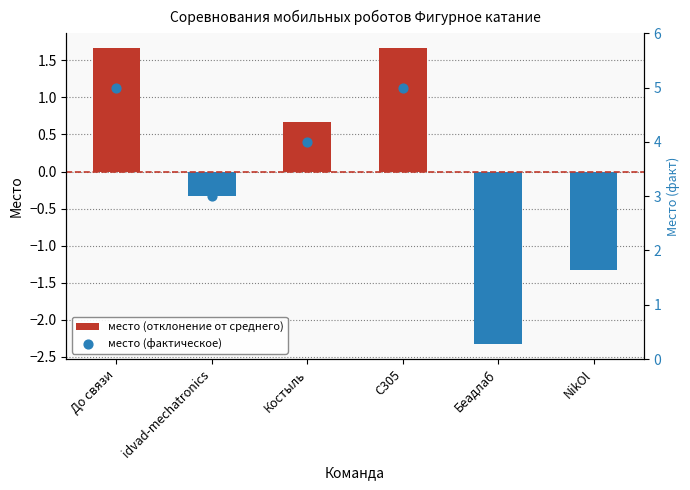

At which category is the sum across all series the highest?

До связи